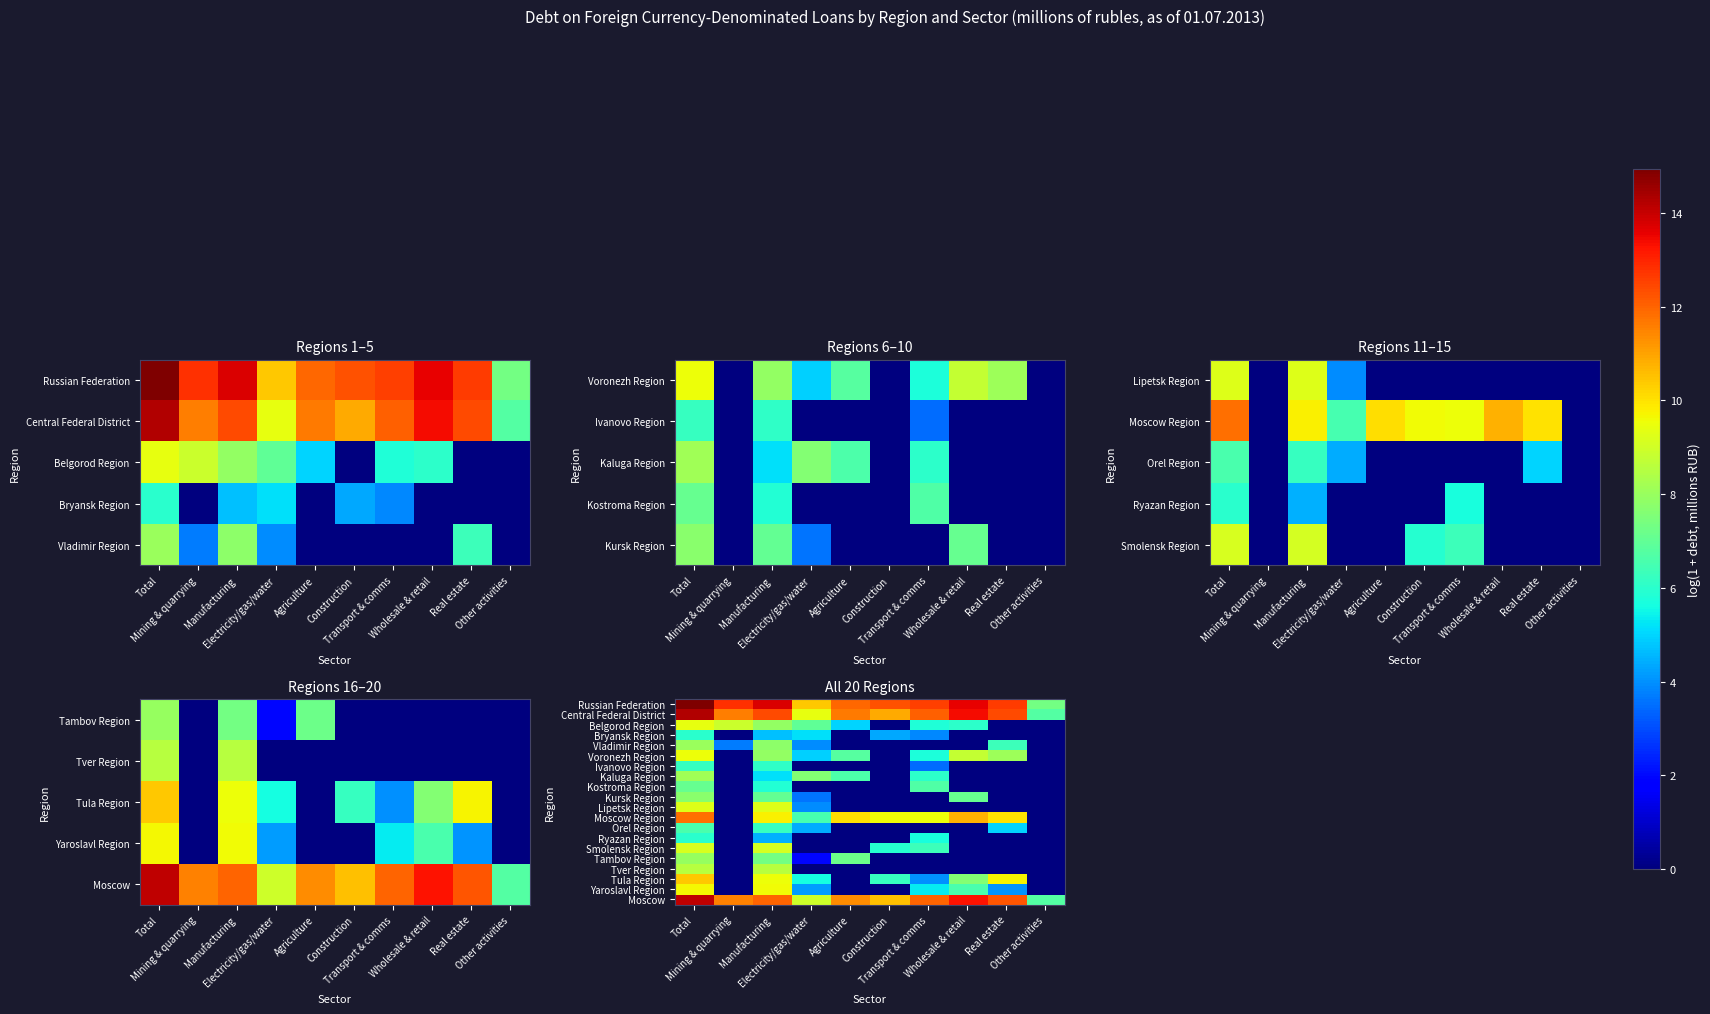

What value does the Kursk Region series have at Wholesale & retail?

7.1